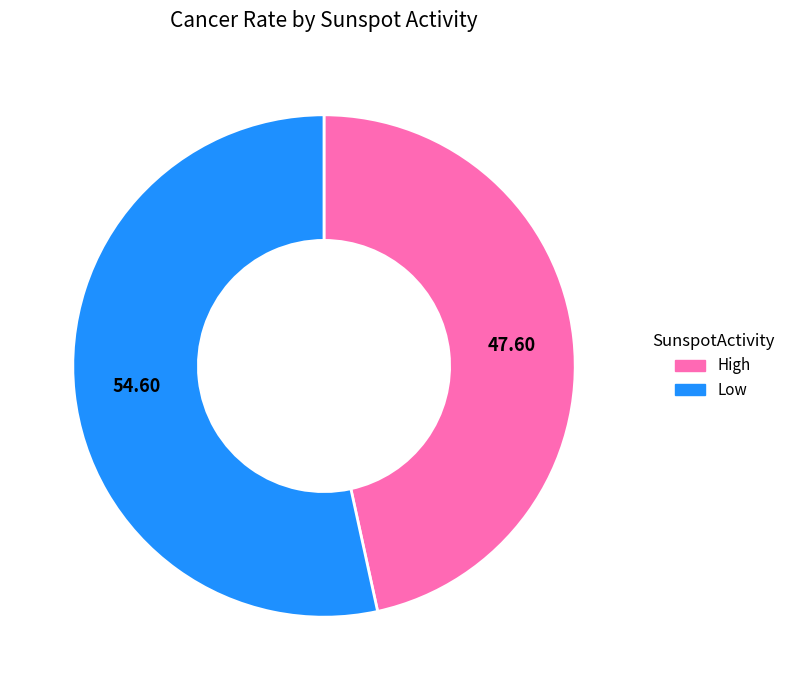

Is there any slice that represents more than half of the pie?

Yes